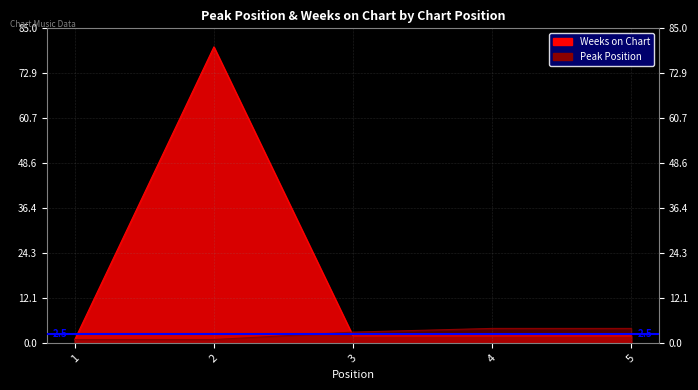

True or false: Weeks on Chart has more than 2 interior local peaks.

False